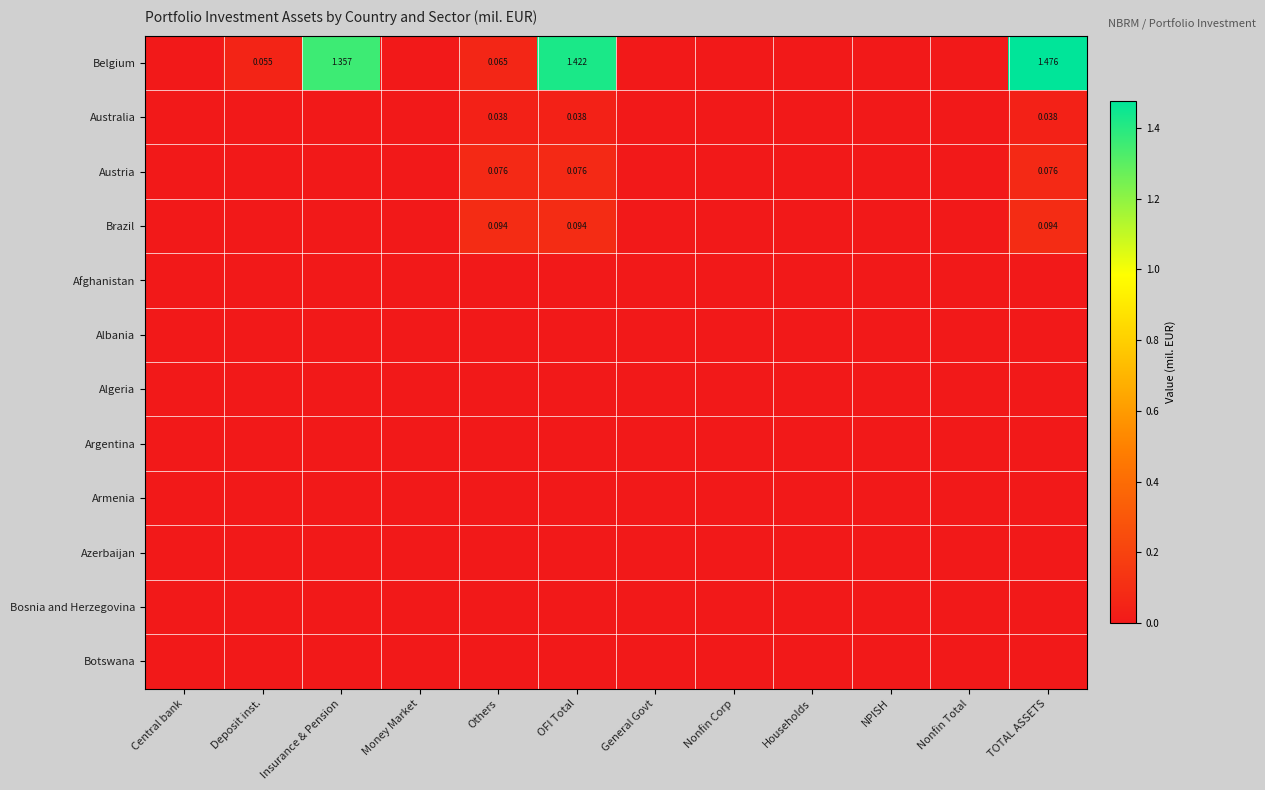

Which has a higher value, Deposit inst. or Money Market?

Deposit inst.